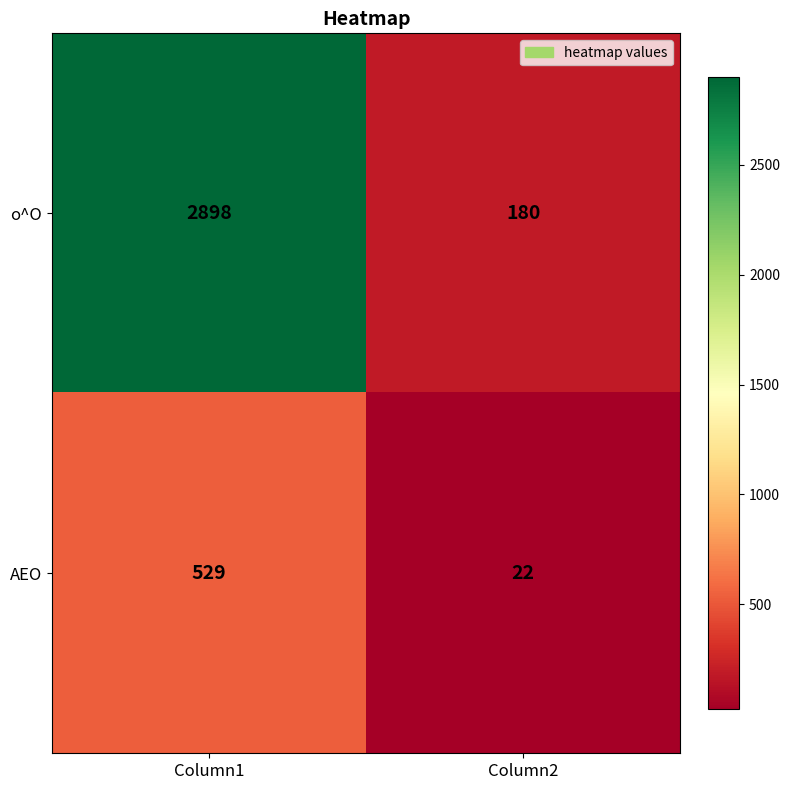

Which category has the lowest value across all series?

Column2